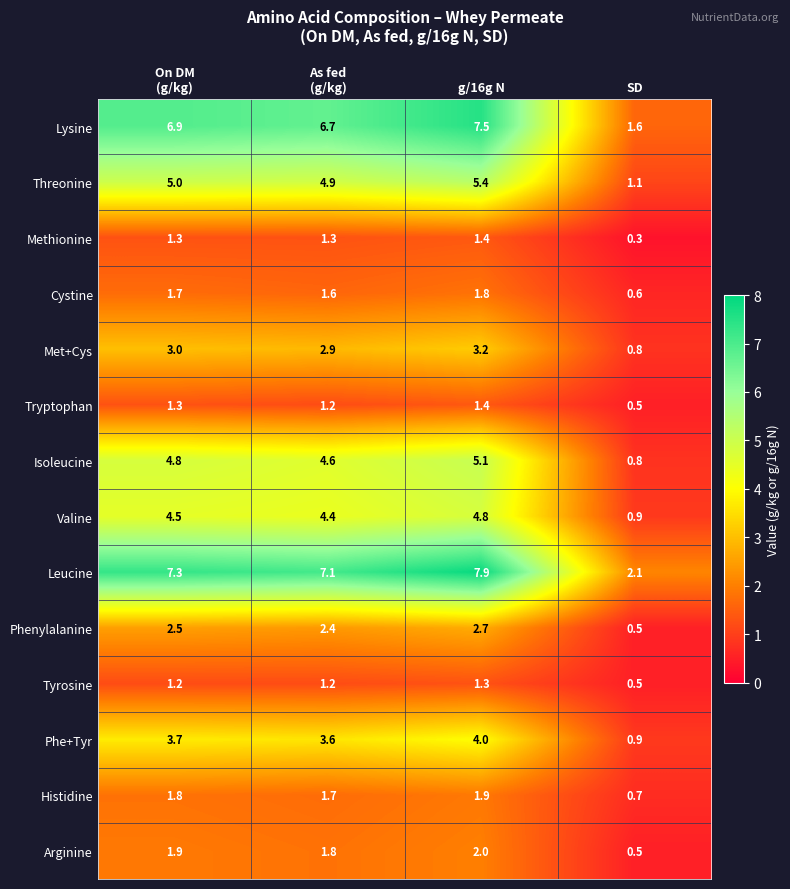

What value does the Phenylalanine series have at SD?

0.5